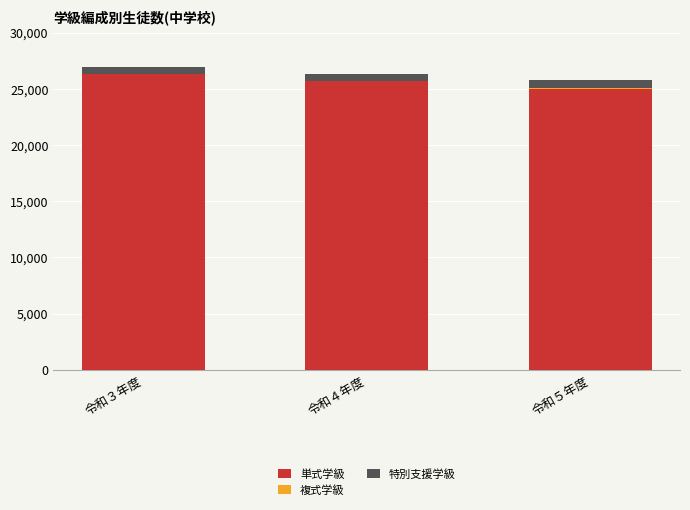

What is the highest value of the 単式学級 series?

26317